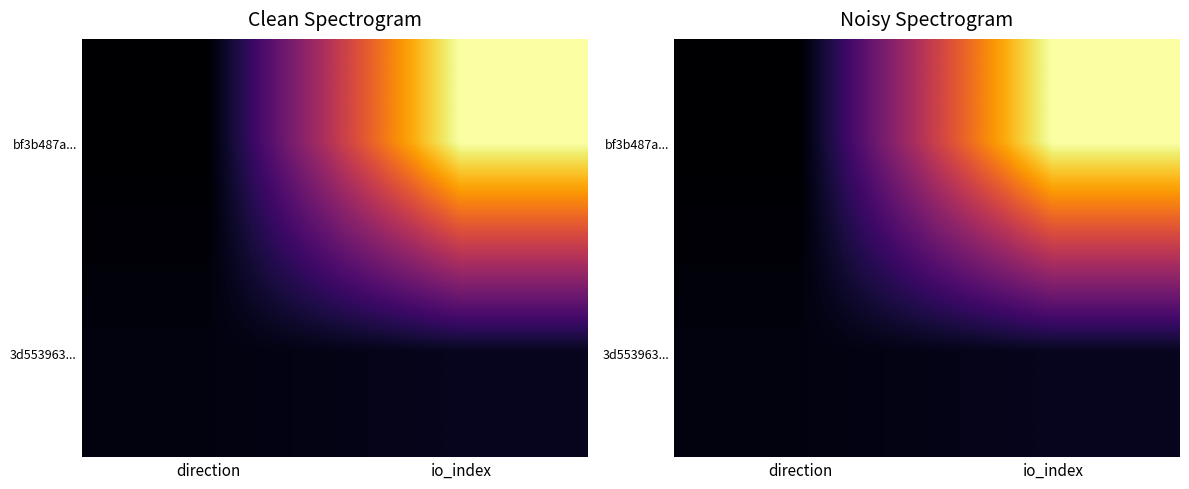

What is the maximum value shown in the chart?

75